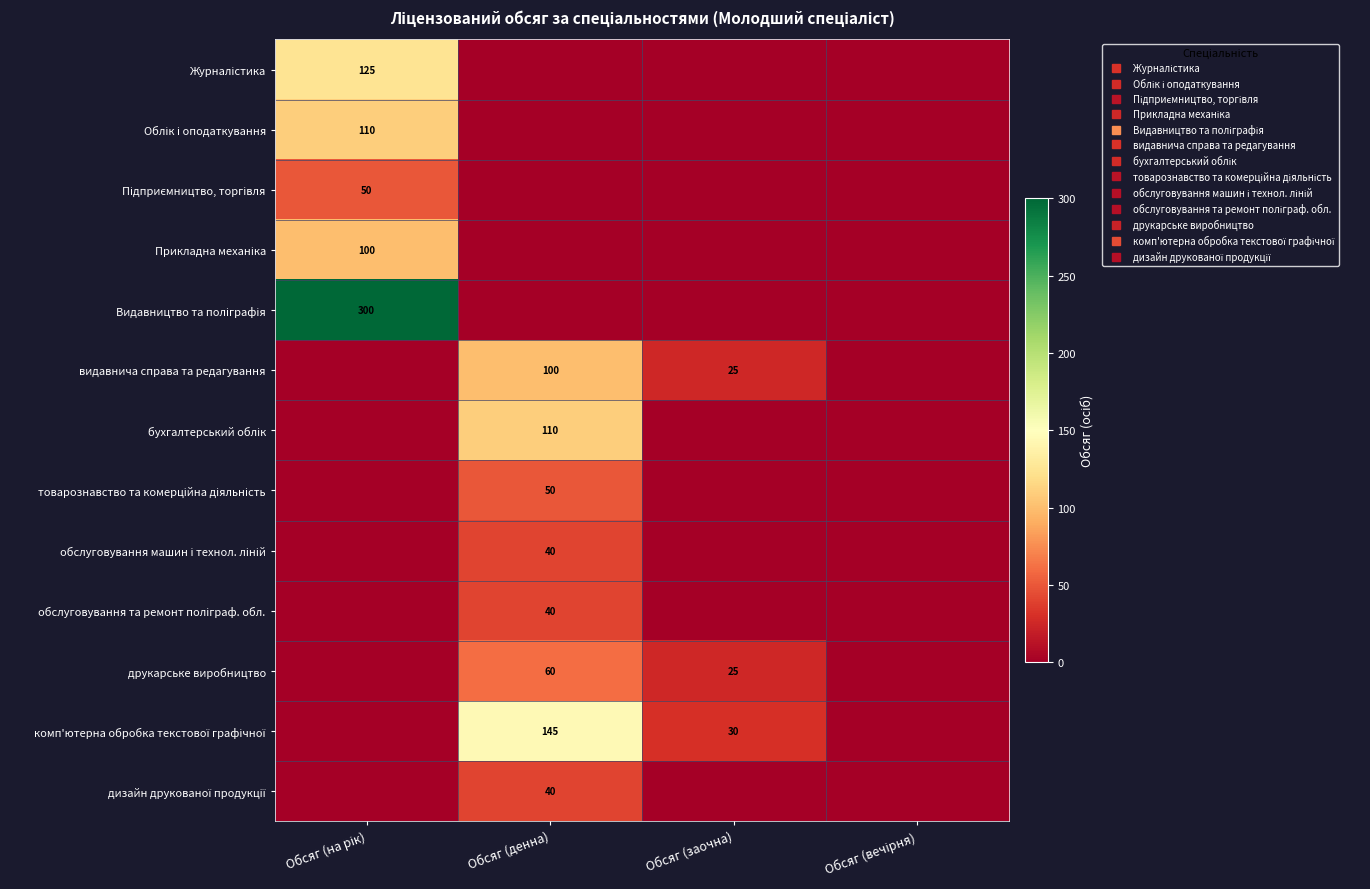

Where is дизайн друкованої продукції nearest to the value 20?

Обсяг (на рік)